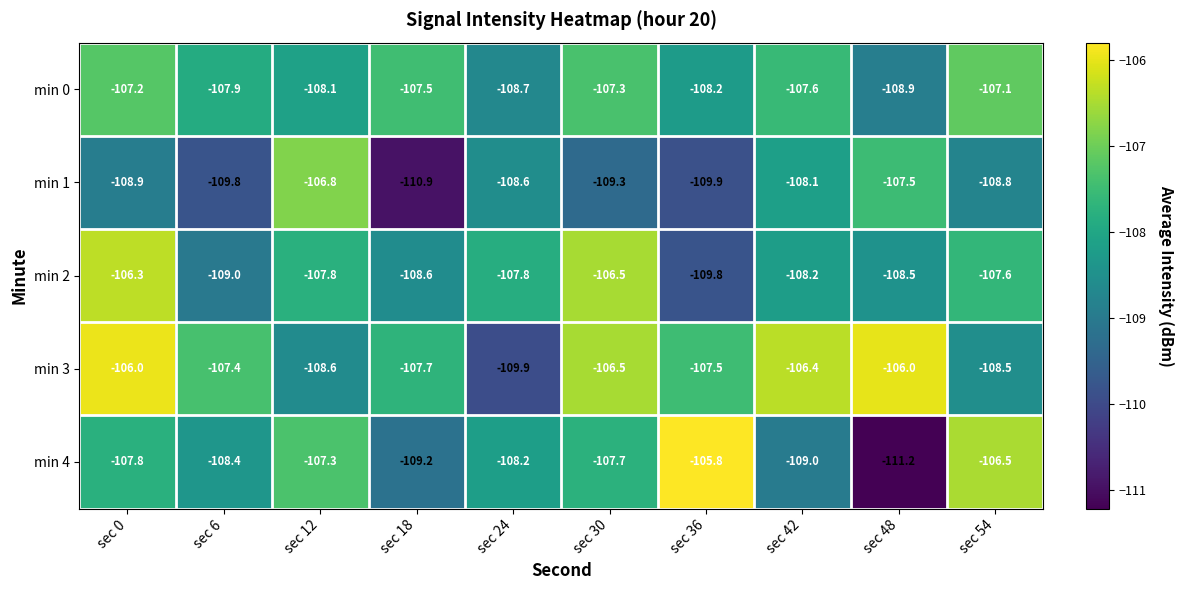

What is the spread (max minus min) of values at sec 42?

2.6